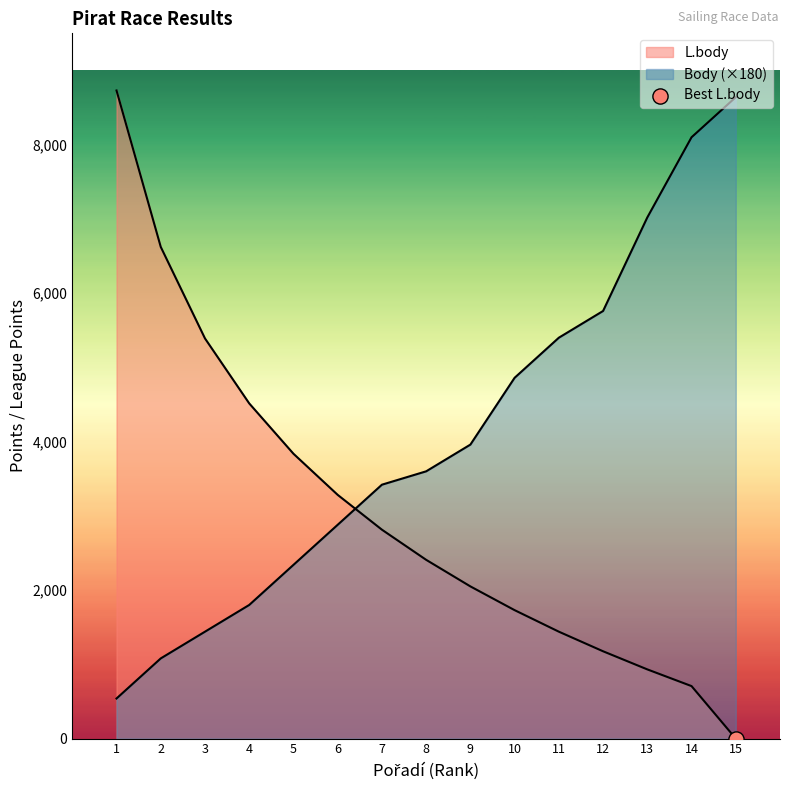

Which series has the largest total across all categories?

Body